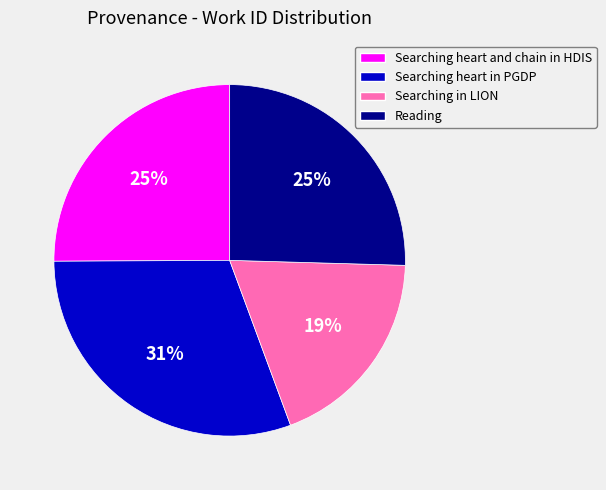

Does Searching in LION represent more than half of the total?

No